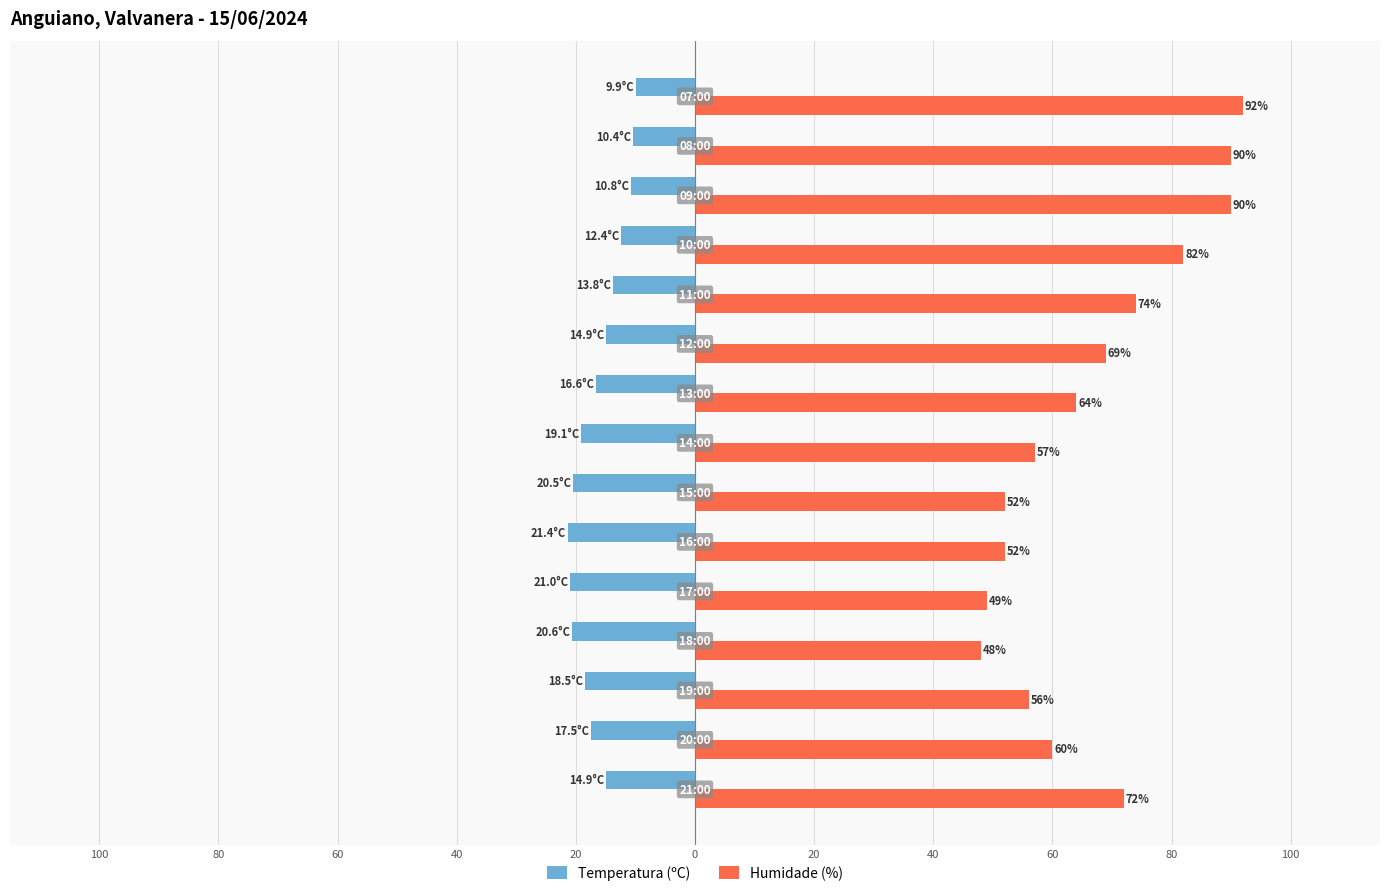

What is the minimum value for Humidade (%)?

48.0